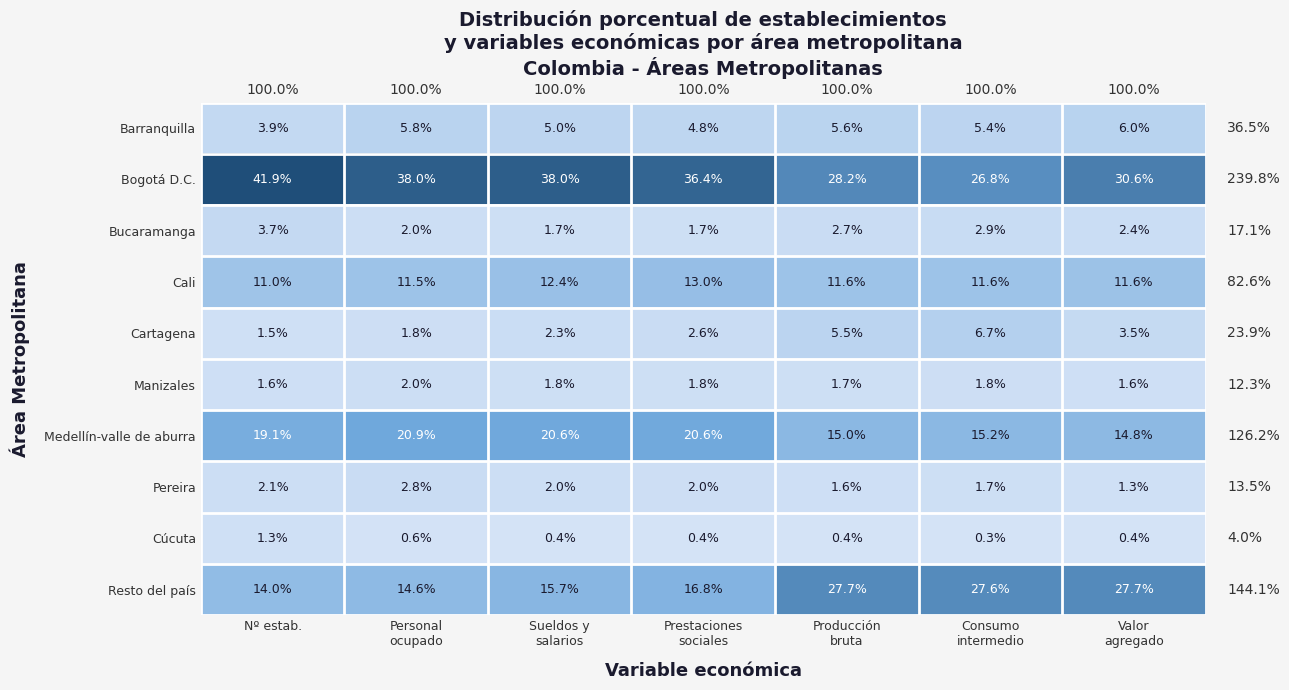

What is the maximum value for Resto del país?

27.7